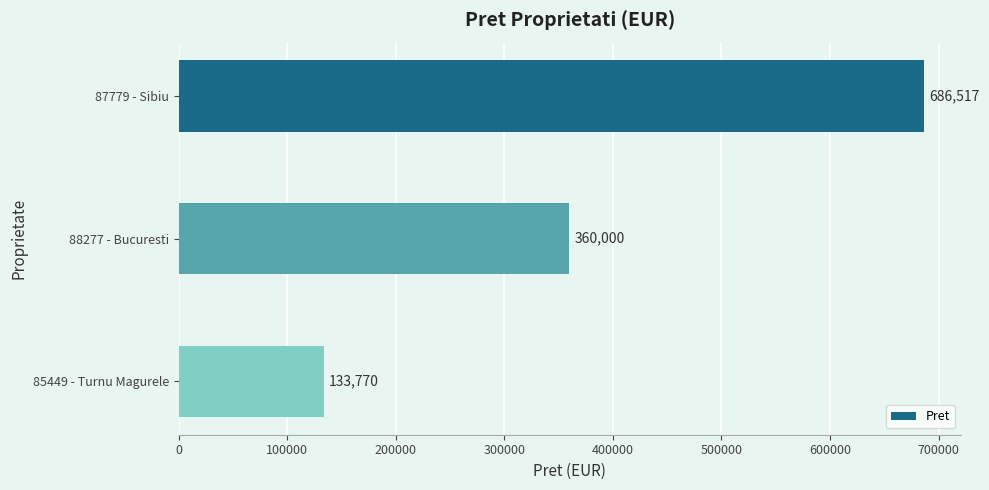

Rank the categories by value from lowest to highest.

85449 - Turnu Magurele, 88277 - Bucuresti, 87779 - Sibiu